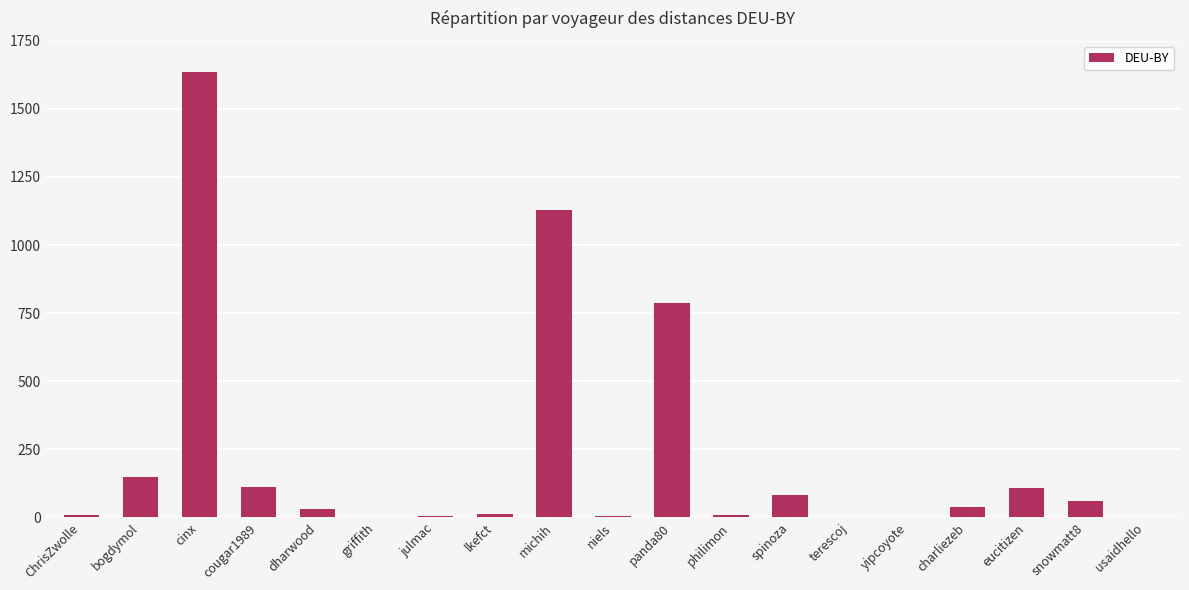

Is it true that the value at charliezeb is 39.6?

True